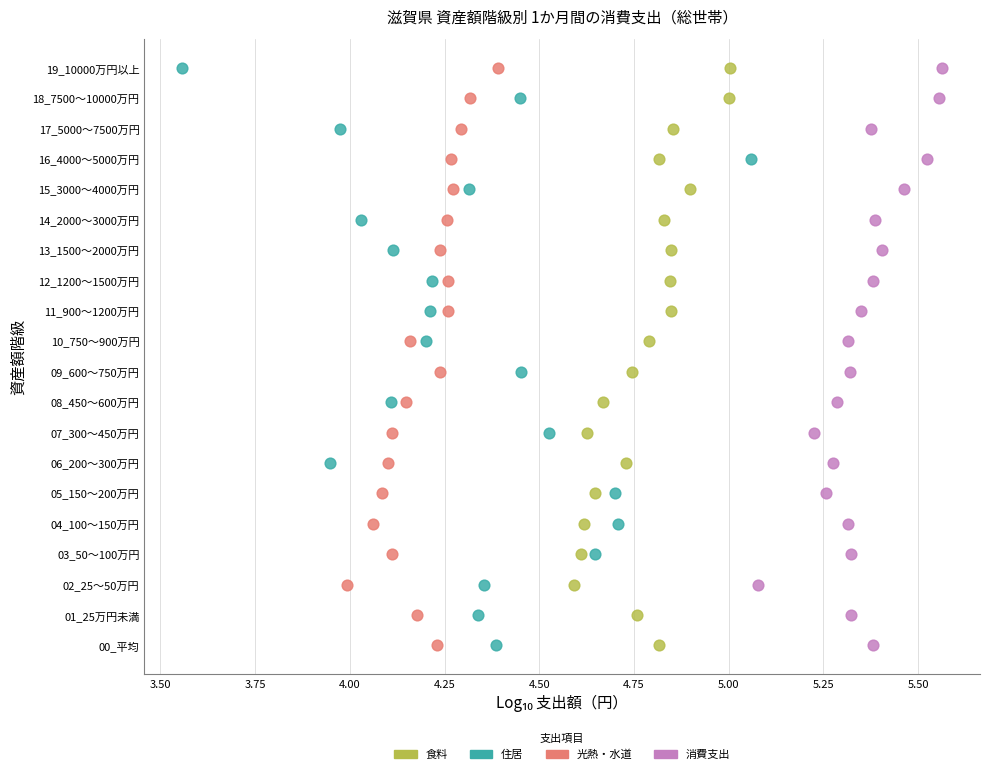

What are all the series names shown in the legend?

食料, 住居, 光熱・水道, 消費支出